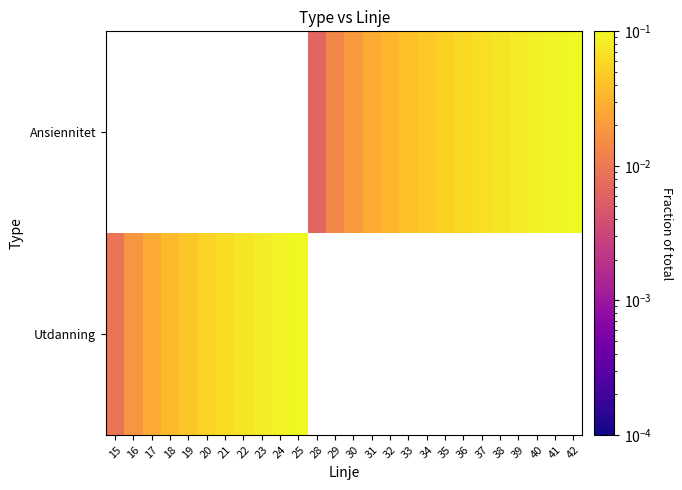

Rank the series by their maximum value, from highest to lowest.

Utdanning, Ansiennitet